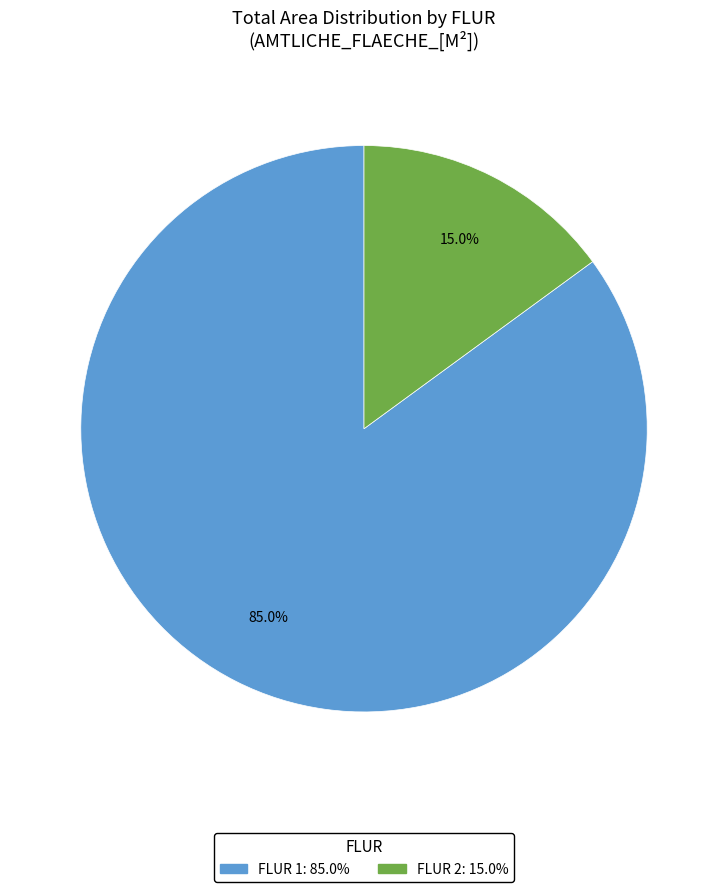

Is there any slice that represents more than half of the pie?

Yes